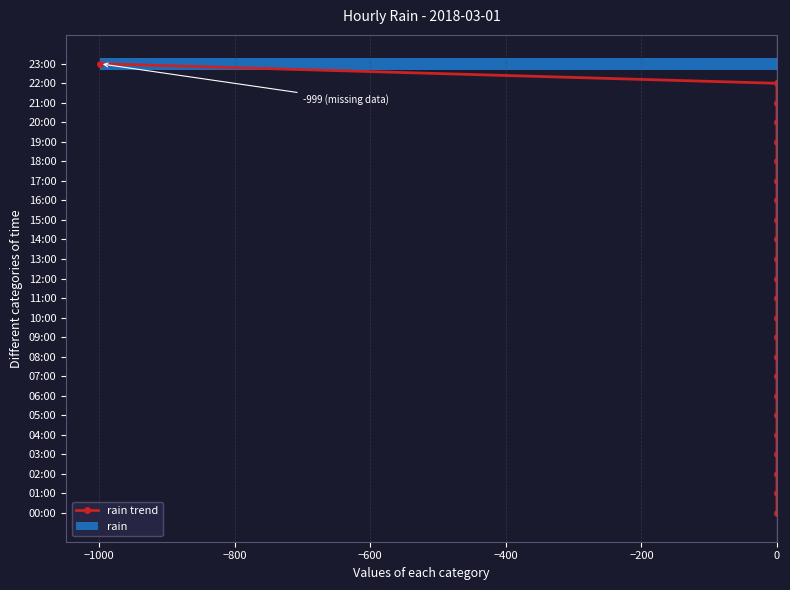

How many categories are shown in the chart?

24